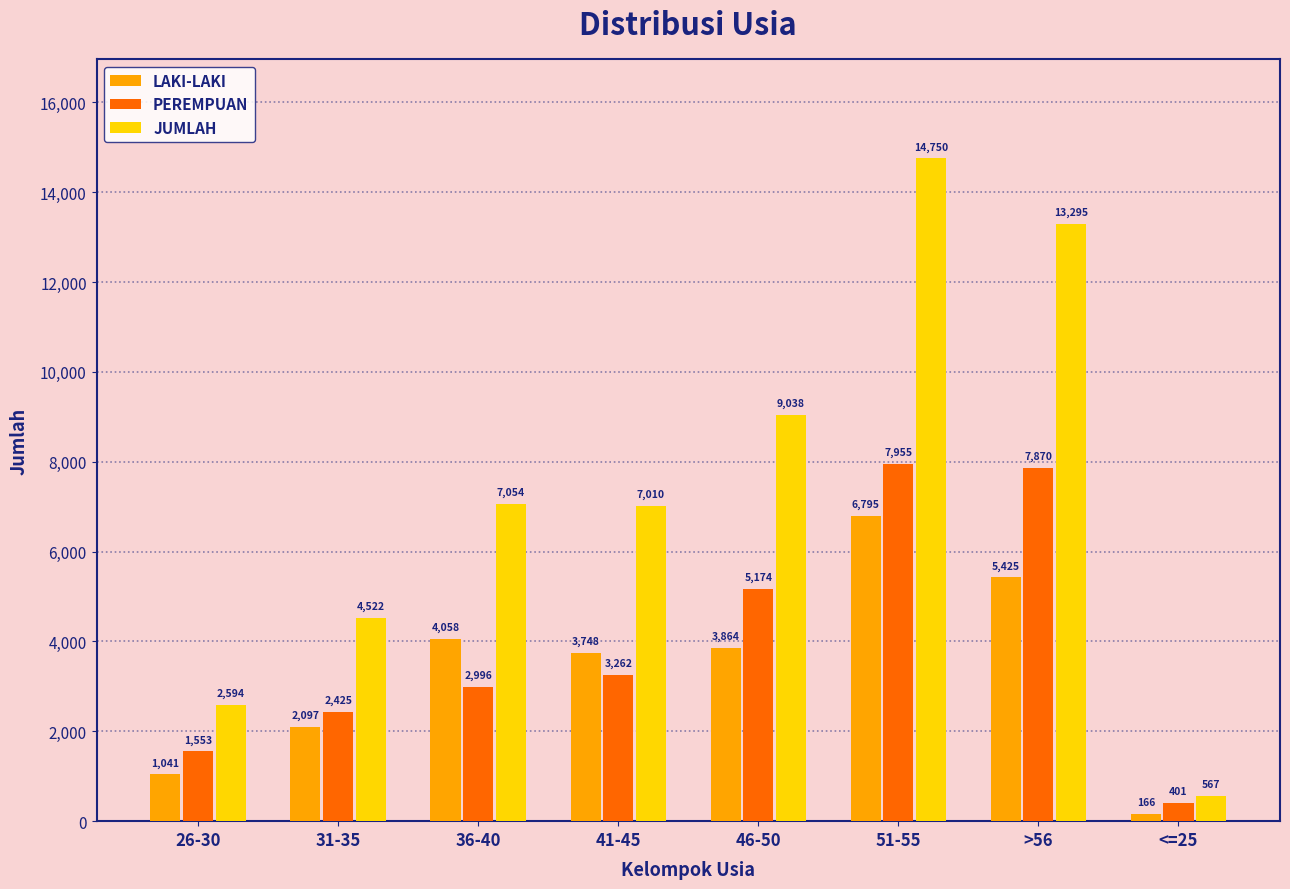

Reading right to left, transcribe all the data shown in this chart.

LAKI-LAKI: <=25=166	>56=5425	51-55=6795	46-50=3864	41-45=3748	36-40=4058	31-35=2097	26-30=1041
PEREMPUAN: <=25=401	>56=7870	51-55=7955	46-50=5174	41-45=3262	36-40=2996	31-35=2425	26-30=1553
JUMLAH: <=25=567	>56=13295	51-55=14750	46-50=9038	41-45=7010	36-40=7054	31-35=4522	26-30=2594